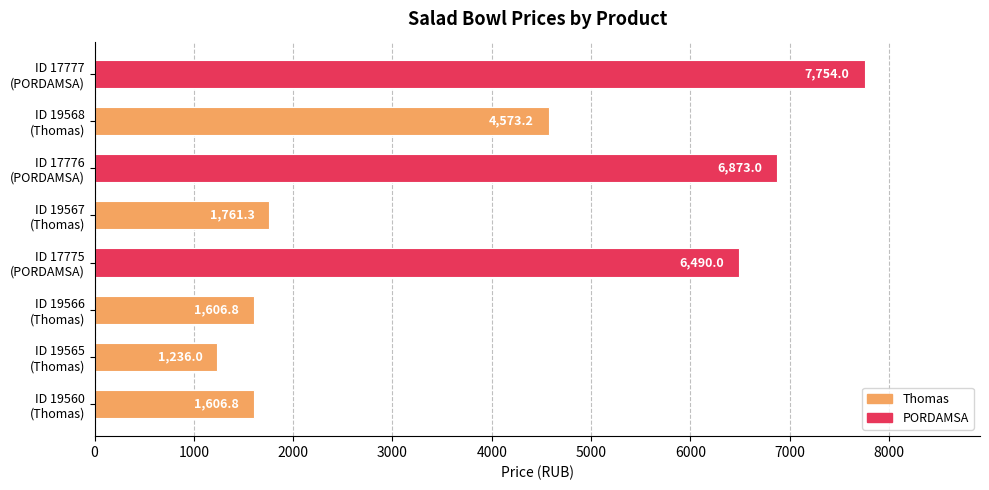

Reading bottom to top, what are all the values shown in this chart?

1606.8	1236.0	1606.8	6490.0	1761.3	6873.0	4573.2	7754.0